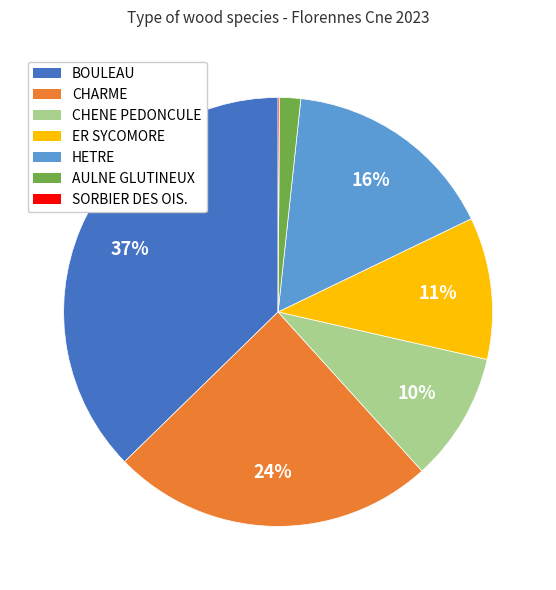

To the nearest percent, what is the average slice percentage?

14%